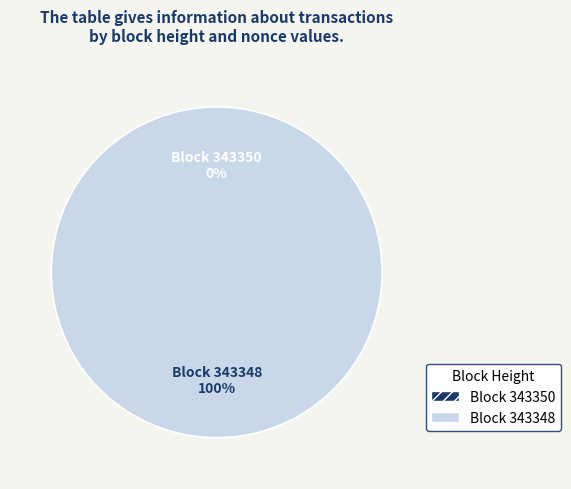

Between 343350 and 343348, which is larger?

343348